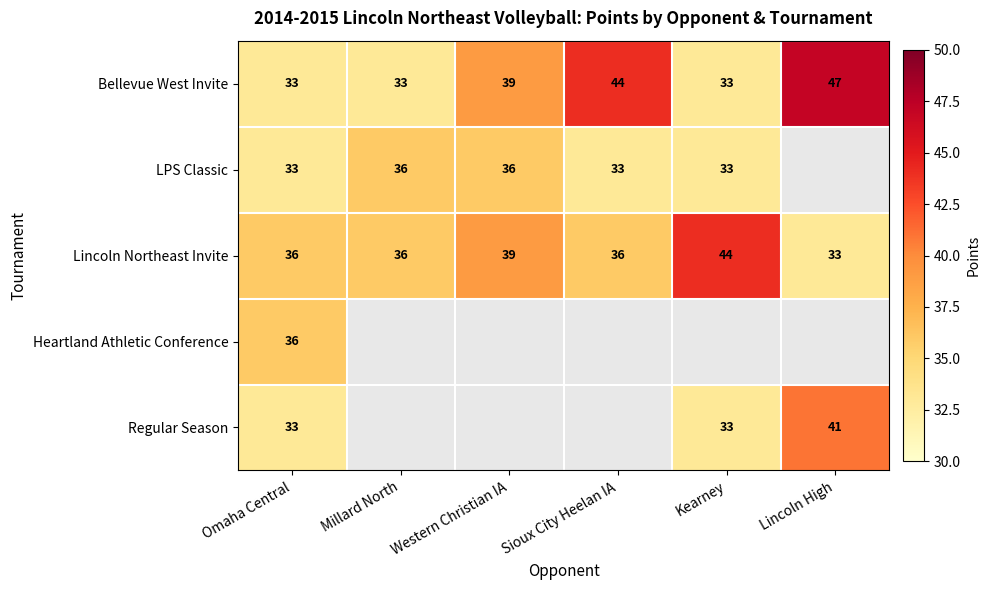

The value of Bellevue West Invite at Omaha Central is 12. True or false?

False